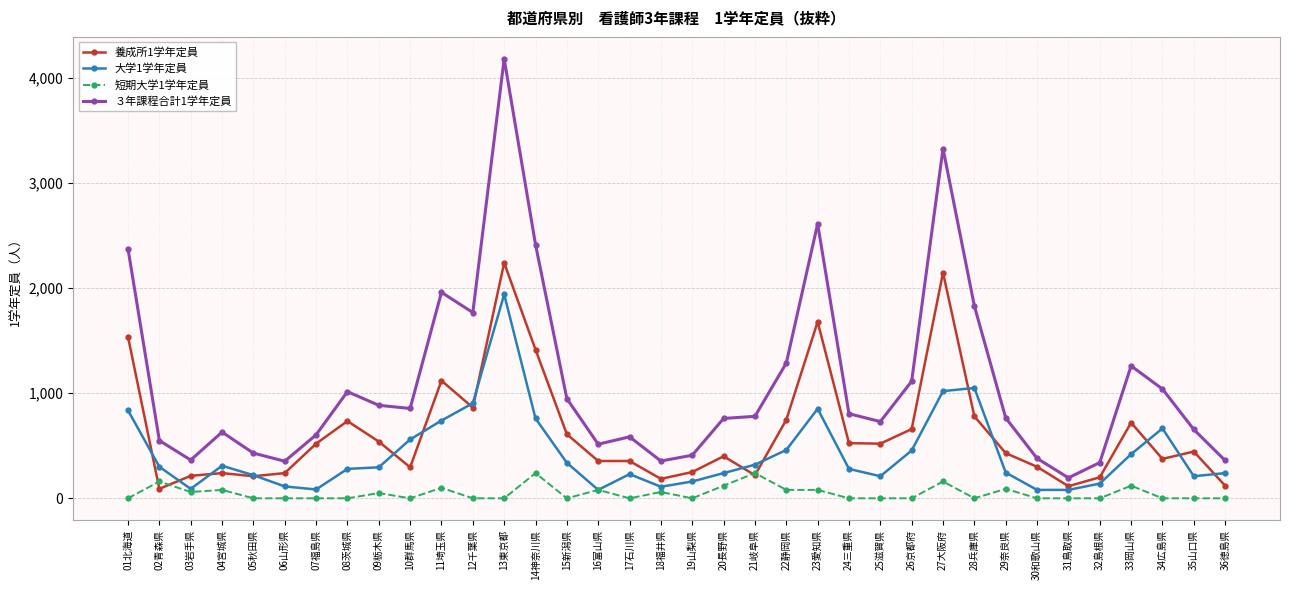

What is the difference between the maximum and second lowest values in the 大学1学年定員 series?

1861